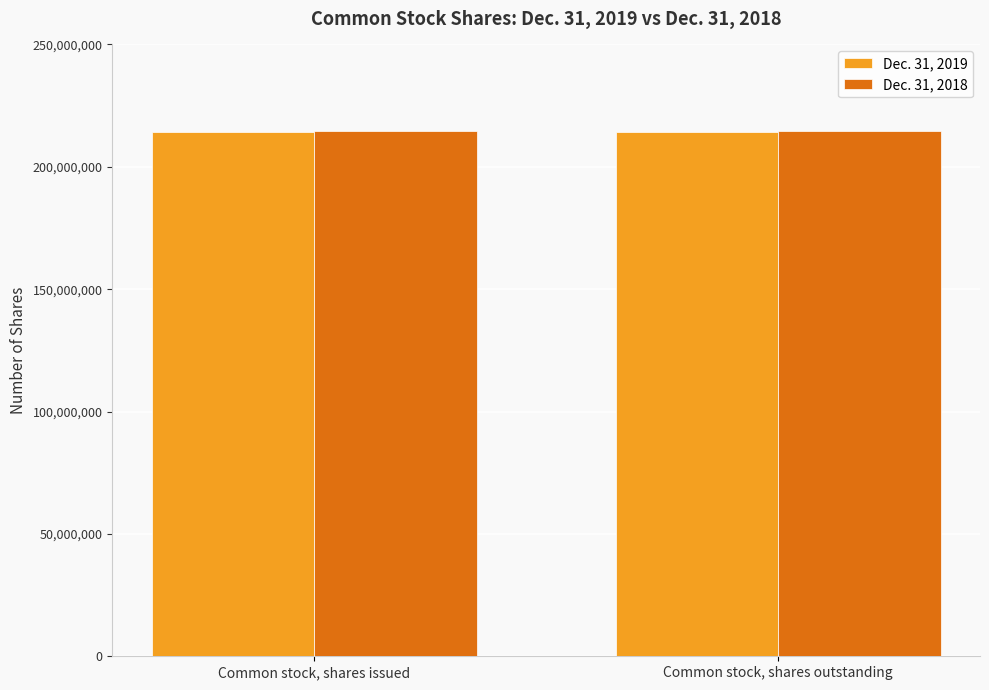

What is the spread (max minus min) of values at Common stock, shares issued?

120532